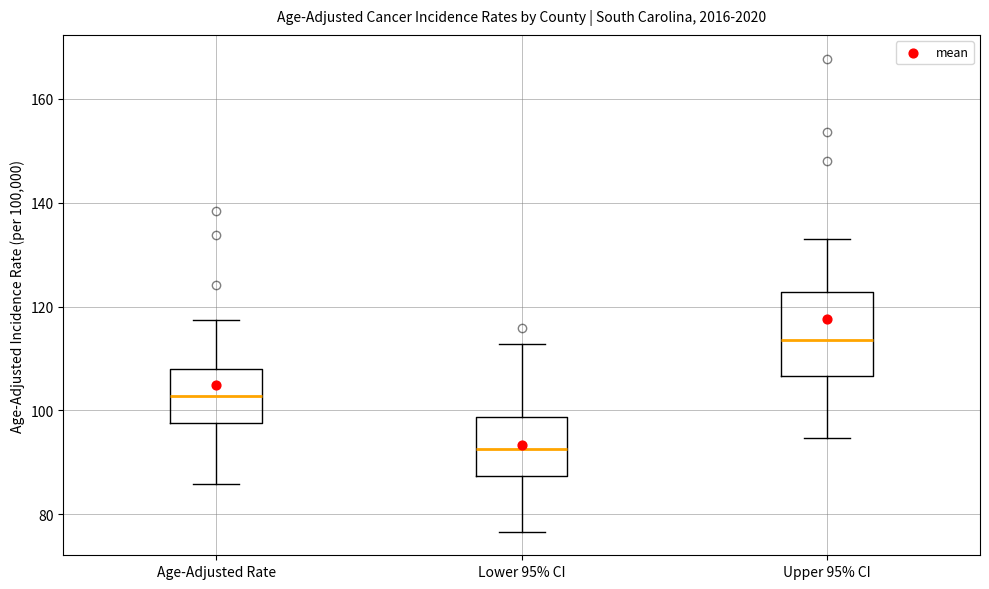

Which box is the tallest, from its lower edge to its upper edge?

Upper 95% CI